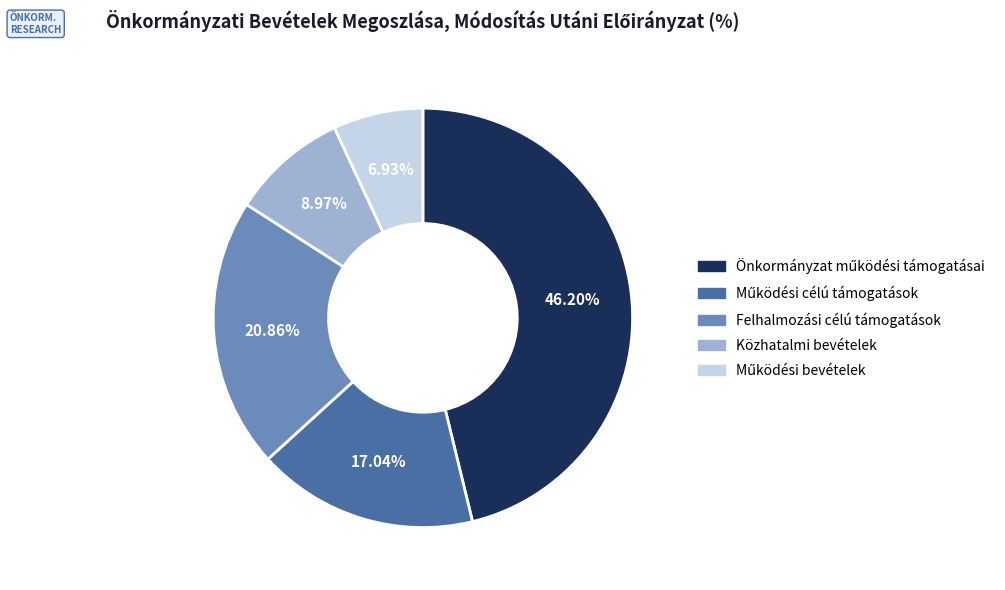

Combined, do Közhatalmi bevételek and Felhalmozási célú támogatások account for over 50%?

No